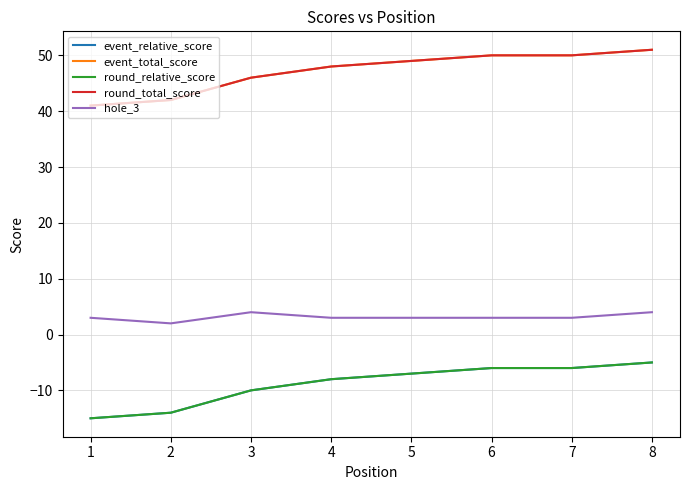

True or false: round_relative_score and event_relative_score intersect in this chart.

False